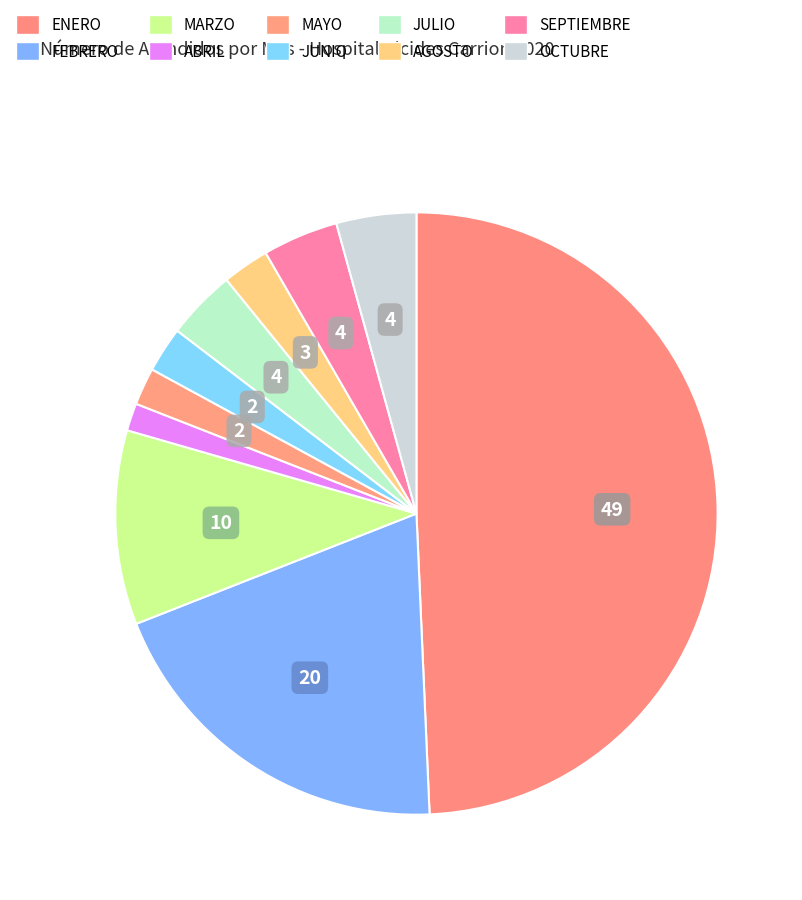

Is MARZO the majority of the pie?

No